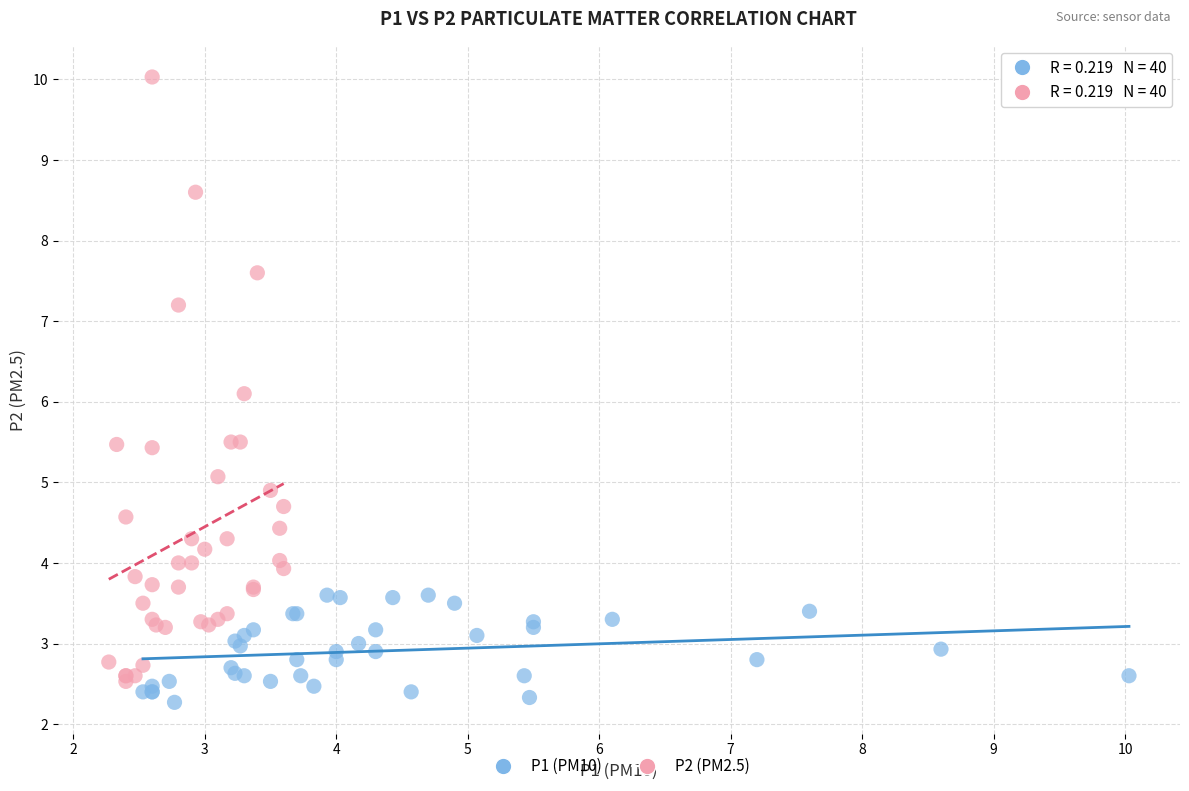

Which series has the largest Y range (max minus min)?

P2 (PM2.5)